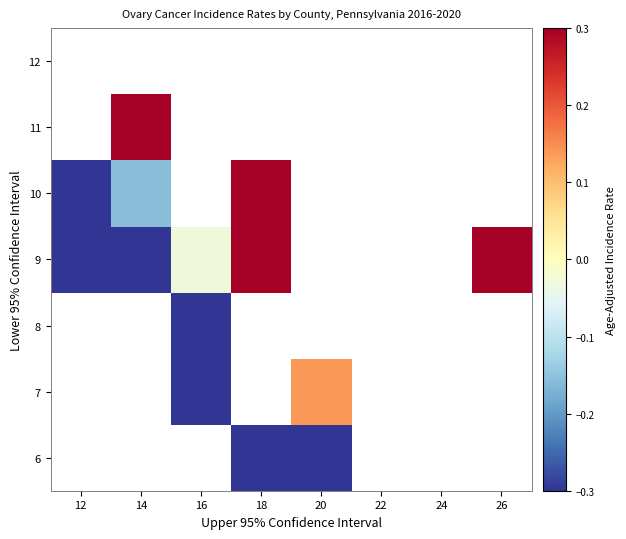

Count the number of categories in the chart.

8